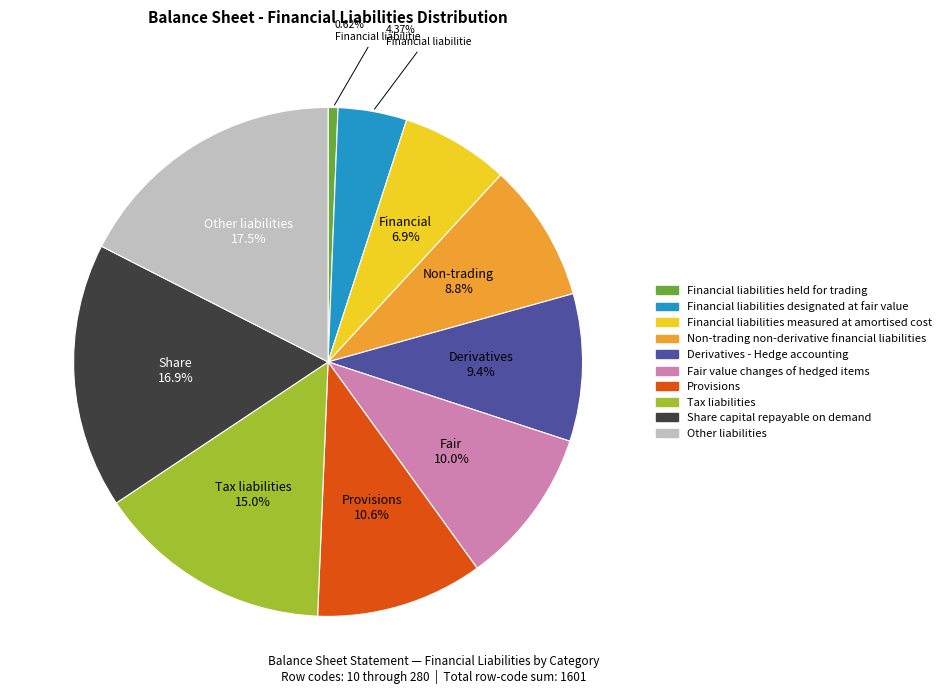

How much of the chart is everything except Tax liabilities?

85.0%